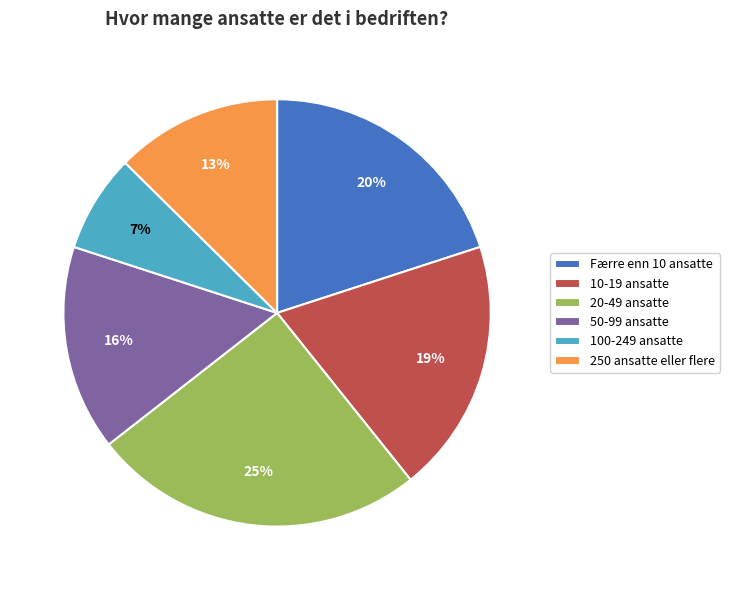

Rank the categories by value from highest to lowest.

20-49 ansatte, Færre enn 10 ansatte, 10-19 ansatte, 50-99 ansatte, 250 ansatte eller flere, 100-249 ansatte